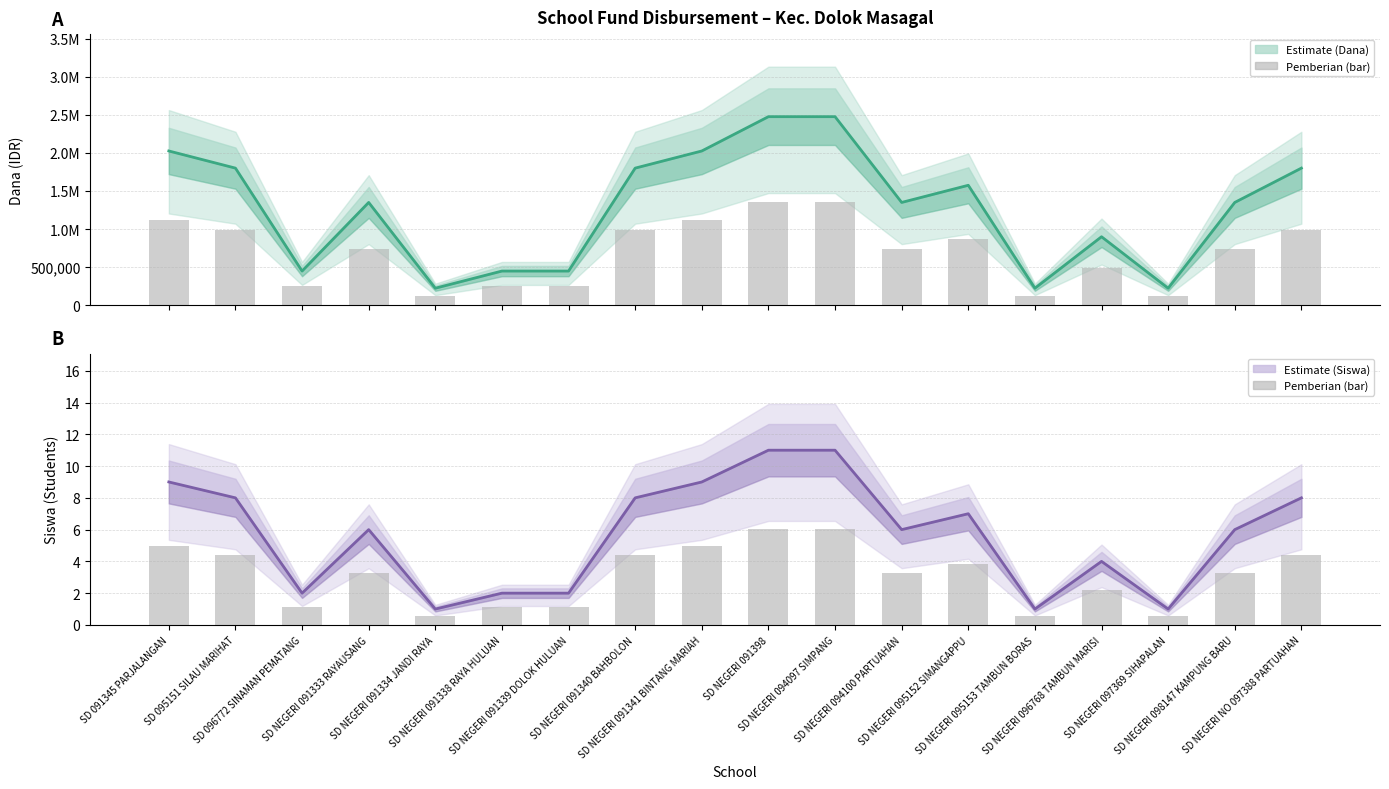

How many Dana Disalurkan values are between 450000 and 1800000?

11